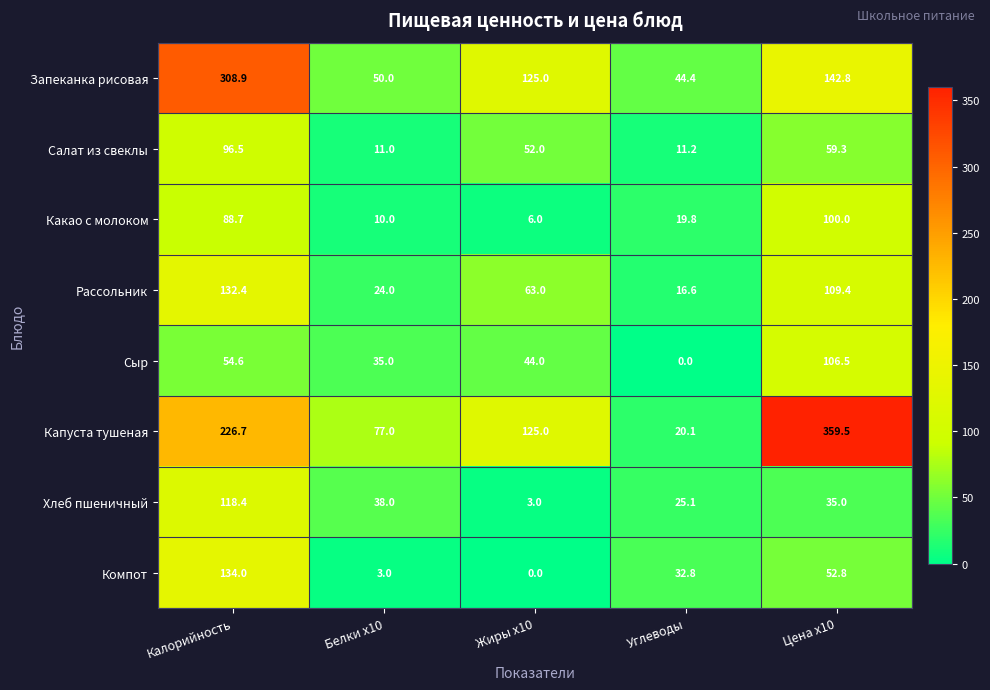

What is the spread (max minus min) of values at Углеводы?

44.4